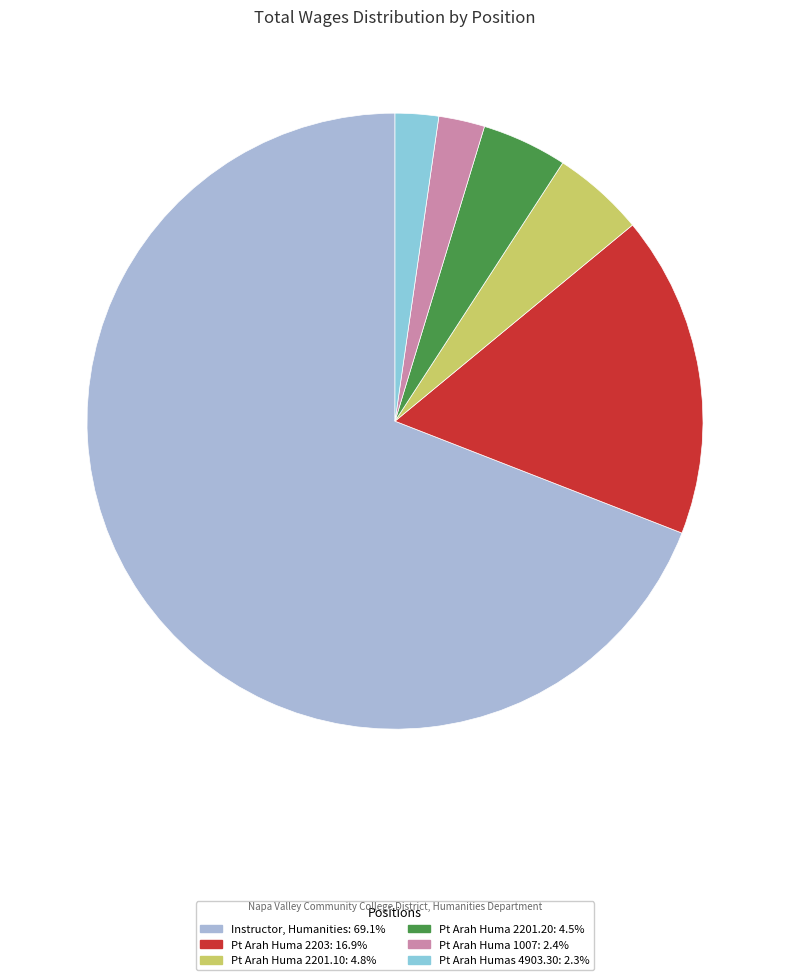

Rank the categories by value from highest to lowest.

Instructor, Humanities, Pt Arah Huma 2203, Pt Arah Huma 2201.10, Pt Arah Huma 2201.20, Pt Arah Huma 1007, Pt Arah Humas 4903.30